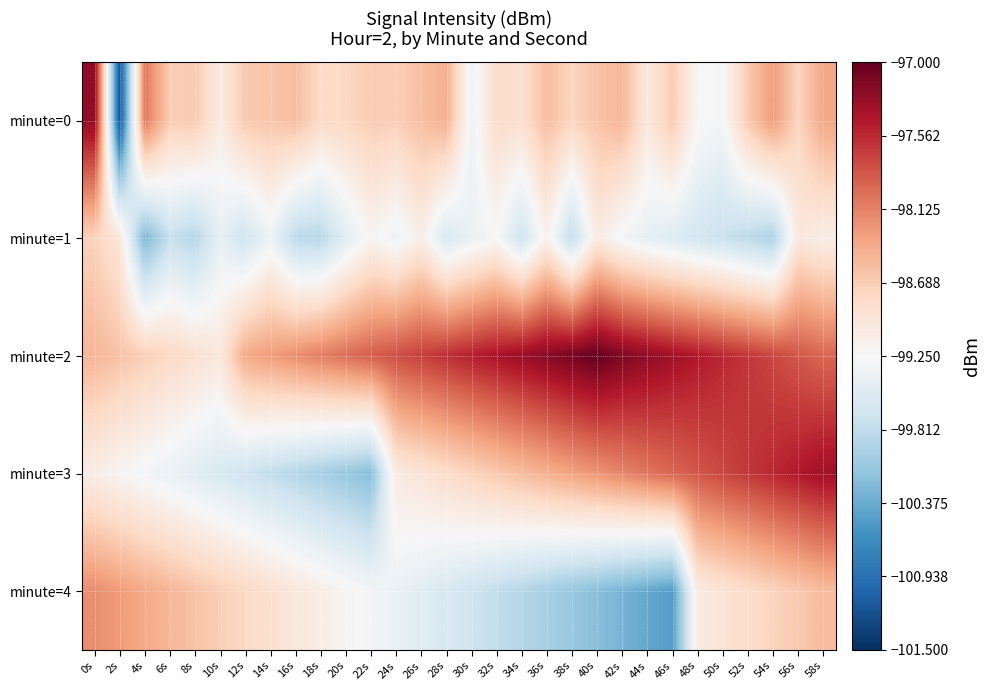

List the series in order of their peak value, lowest first.

minute=1, minute=4, minute=3, minute=0, minute=2